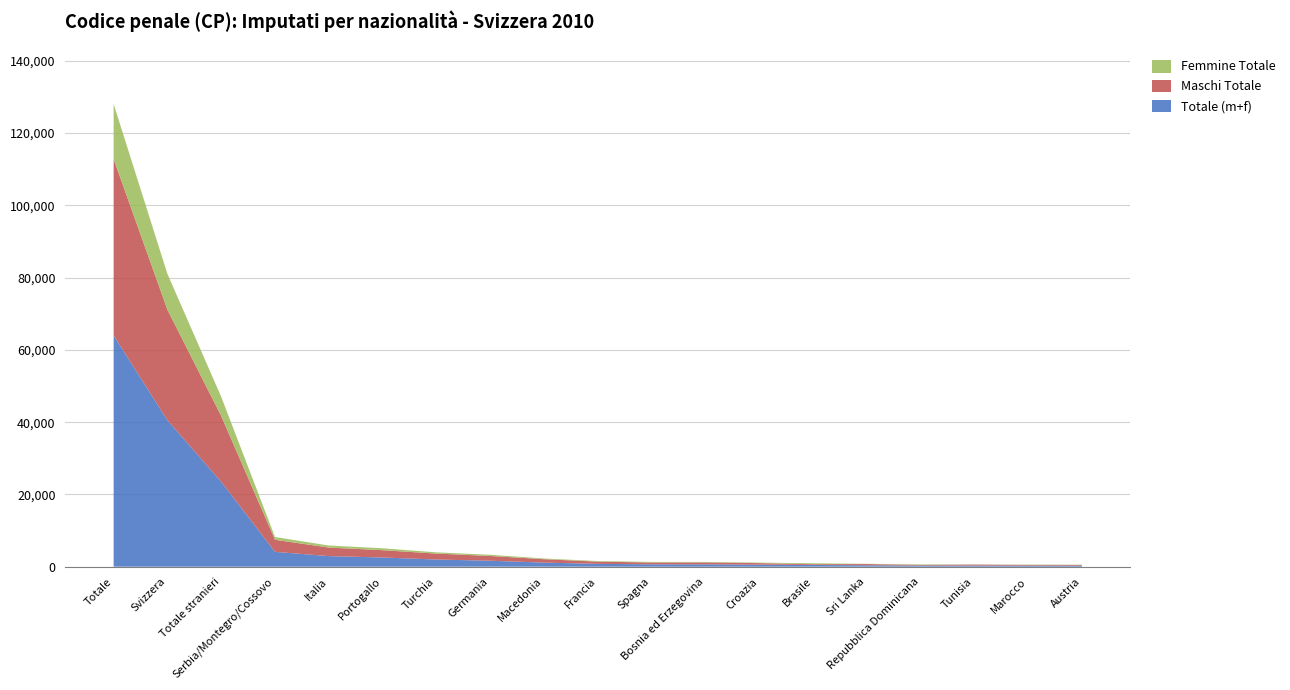

Reading left to right, list all the values displayed in this chart.

Totale (m+f): Totale=64022	Svizzera=40515	Totale stranieri=23507	Serbia/Montegro/Cossovo=4106	Italia=2930	Portogallo=2548	Turchia=1982	Germania=1649	Macedonia=1132	Francia=780	Spagna=659	Bosnia ed Erzegovina=654	Croazia=562	Brasile=474	Sri Lanka=396	Repubblica Dominicana=318	Tunisia=313	Marocco=291	Austria=275
Maschi Totale: Totale=48793	Svizzera=30593	Totale stranieri=18200	Serbia/Montegro/Cossovo=3335	Italia=2367	Portogallo=2016	Turchia=1642	Germania=1318	Macedonia=941	Francia=614	Spagna=496	Bosnia ed Erzegovina=522	Croazia=430	Brasile=213	Sri Lanka=337	Repubblica Dominicana=173	Tunisia=276	Marocco=186	Austria=203
Femmine Totale: Totale=15229	Svizzera=9922	Totale stranieri=5307	Serbia/Montegro/Cossovo=771	Italia=563	Portogallo=532	Turchia=340	Germania=331	Macedonia=191	Francia=166	Spagna=163	Bosnia ed Erzegovina=132	Croazia=132	Brasile=261	Sri Lanka=59	Repubblica Dominicana=145	Tunisia=37	Marocco=105	Austria=72